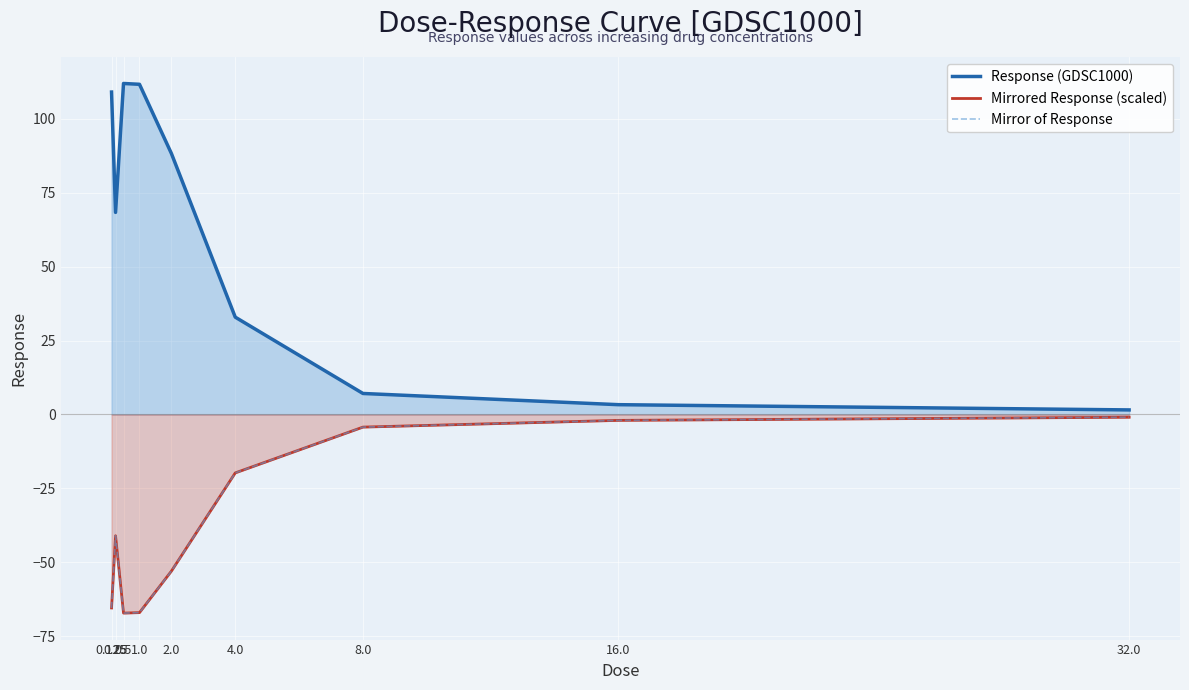

Between 32.0 and 1.0, which is larger?

1.0